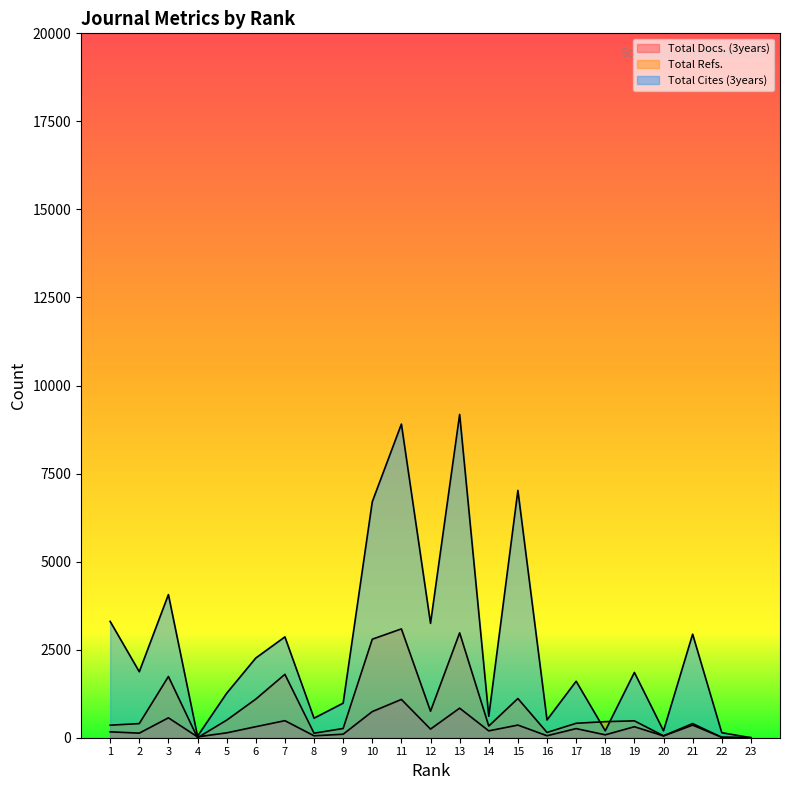

Reading left to right, extract all data points from this chart.

Total Docs. (3years): 1=167.0	2=130.0	3=565.0	4=24.0	5=138.0	6=313.0	7=484.0	8=55.0	9=99.0	10=742.0	11=1087.0	12=245.0	13=839.0	14=195.0	15=359.0	16=56.0	17=259.0	18=82.0	19=312.0	20=51.0	21=357.0	22=14.0	23=0.0
Total Refs.: 1=356.0	2=401.0	3=1738.0	4=0.0	5=498.0	6=1096.0	7=1800.0	8=128.0	9=262.0	10=2797.0	11=3090.0	12=752.0	13=2977.0	14=332.0	15=1113.0	16=149.0	17=410.0	18=456.0	19=479.0	20=54.0	21=402.0	22=11.0	23=0.0
Total Cites (3years): 1=3303.0	2=1873.5	3=4064.0	4=43.5	5=1261.5	6=2262.5	7=2863.0	8=554.0	9=981.0	10=6699.5	11=8905.0	12=3248.0	13=9179.5	14=609.5	15=7022.5	16=504.5	17=1604.0	18=196.0	19=1854.0	20=196.0	21=2940.0	22=143.0	23=0.0